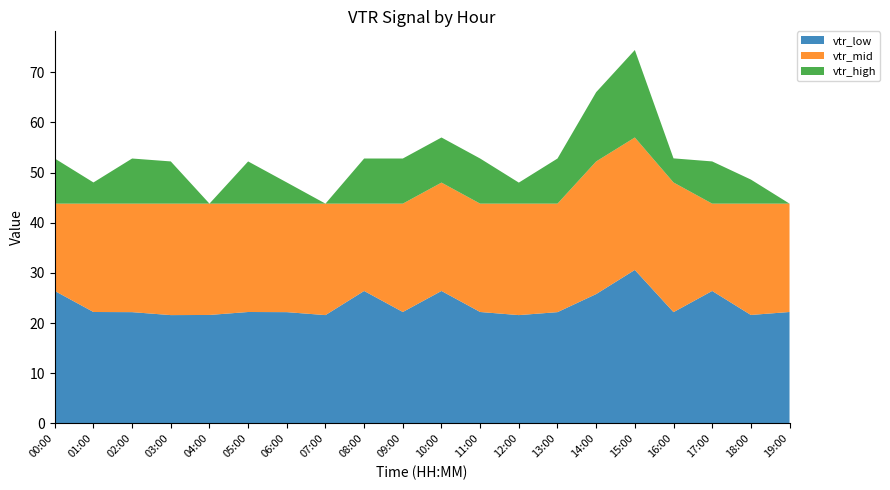

Reading right to left, extract all data points from this chart.

vtr_high: 43.8	48.6	52.2	52.8	74.4	66.0	52.8	48.0	52.8	57.0	52.8	52.8	43.8	48.0	52.2	43.8	52.2	52.8	48.0	52.8
vtr_mid: 43.8	43.8	43.8	48.0	57.0	52.2	43.8	43.8	43.8	48.0	43.8	43.8	43.8	43.8	43.8	43.8	43.8	43.8	43.8	43.8
vtr_low: 22.2	21.6	26.4	22.2	30.6	25.8	22.2	21.6	22.2	26.4	22.2	26.4	21.6	22.2	22.2	21.6	21.6	22.2	22.2	26.4